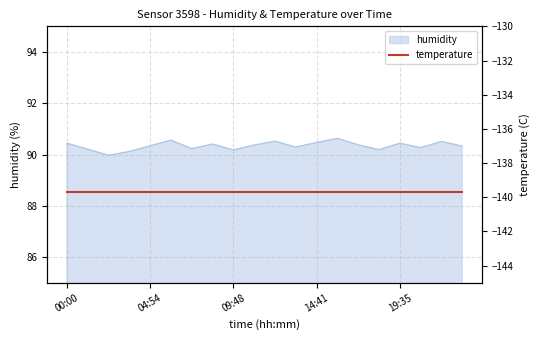

What is the maximum value shown in the chart?

90.6